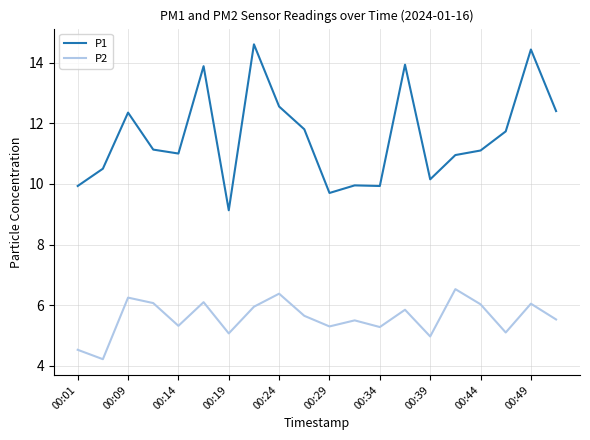

Which series has the largest total across all categories?

P1